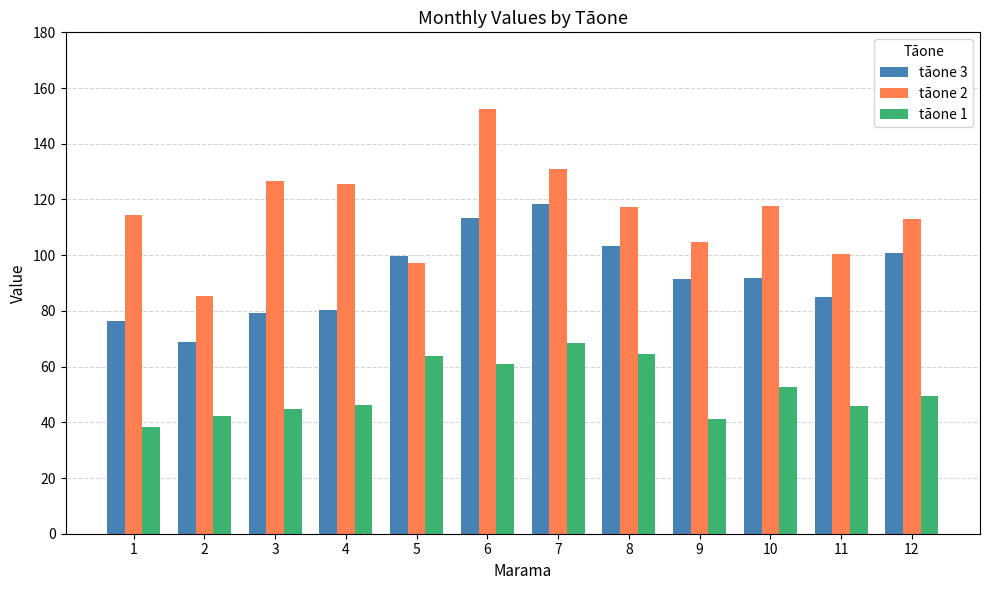

What is the lowest value of the tāone 3 series?

68.7